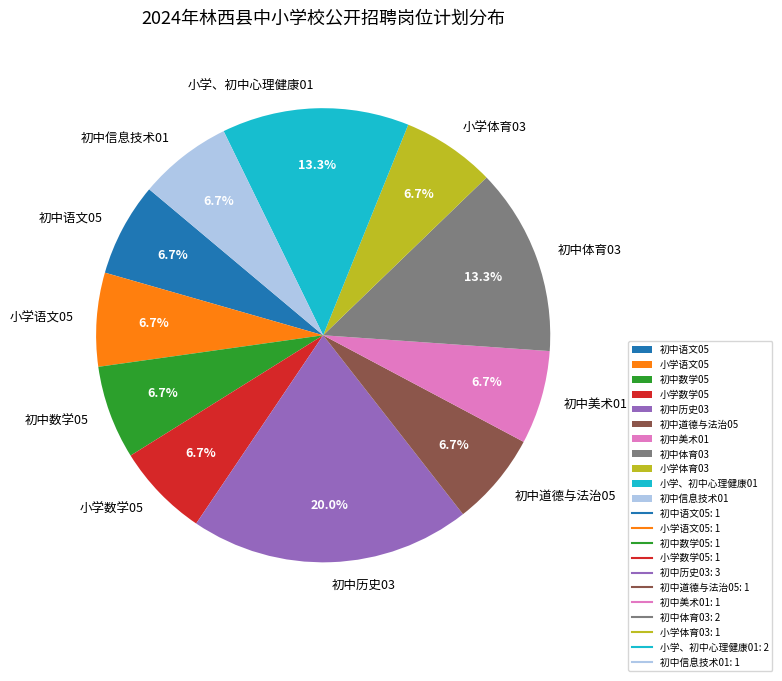

Count the number of slices in the pie.

11